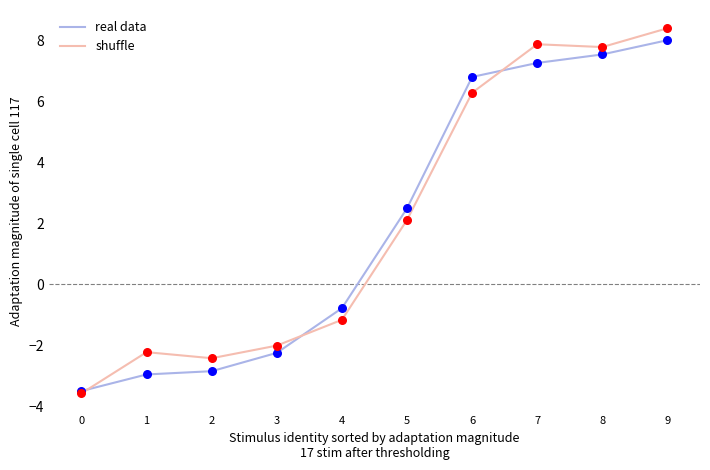

At how many categories does at least one series exceed 5?

4